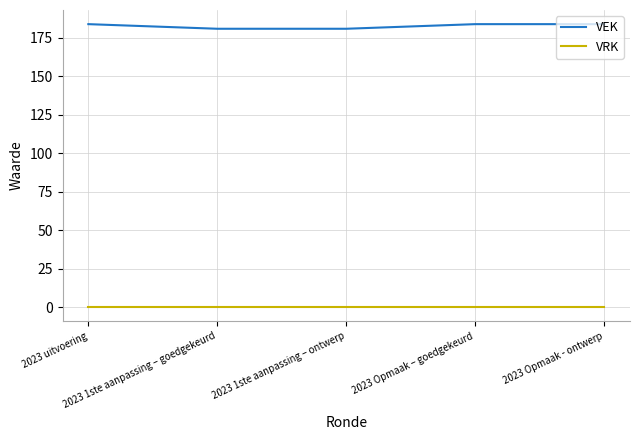

Is the value of VRK at 2023 1ste aanpassing – goedgekeurd greater than the value of VEK at 2023 1ste aanpassing – ontwerp?

No